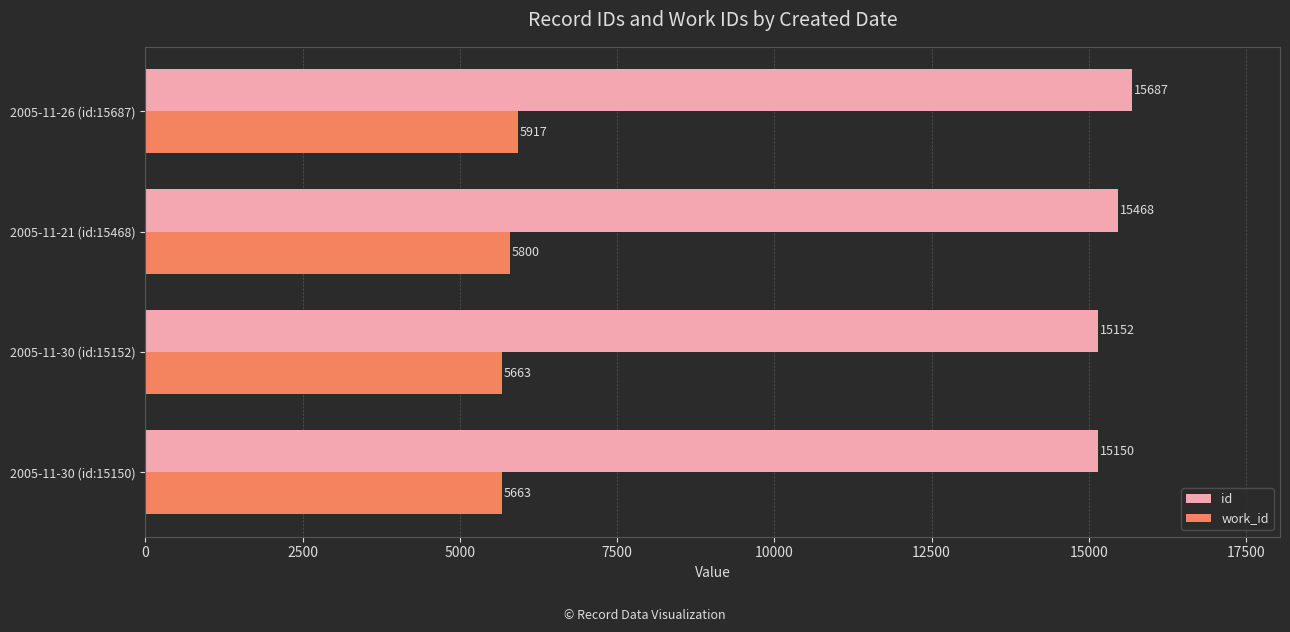

Rank the series by their average value, from lowest to highest.

work_id, id